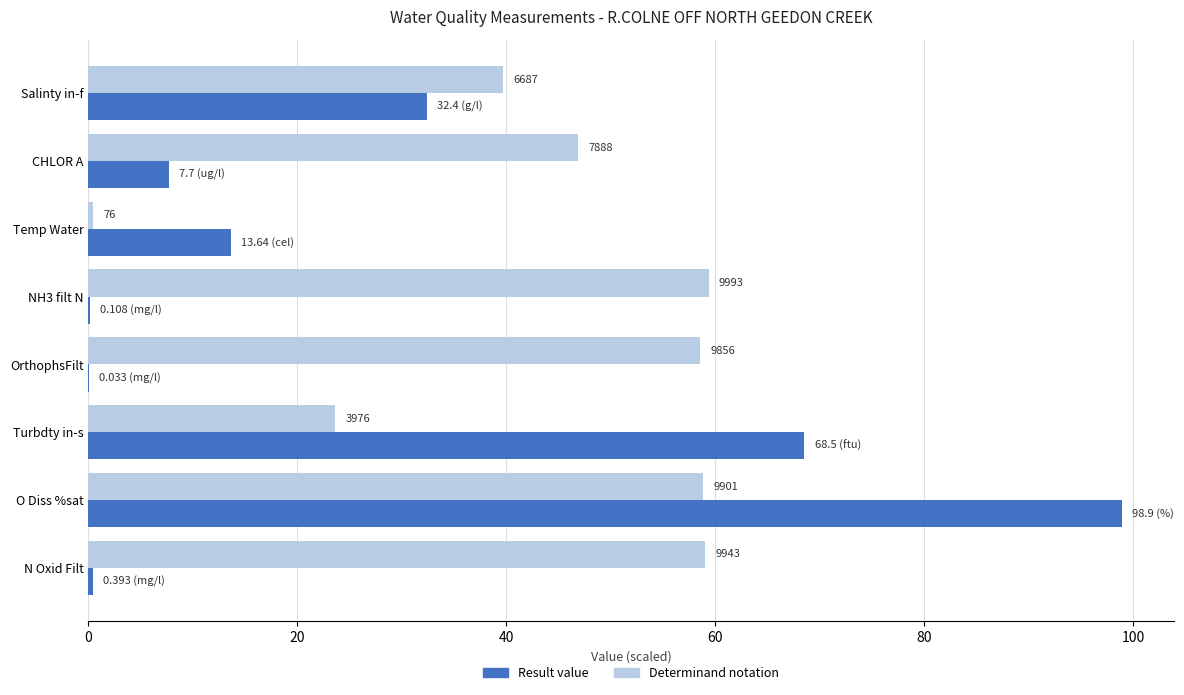

The value of result at OrthophsFilt is 0.0. True or false?

True